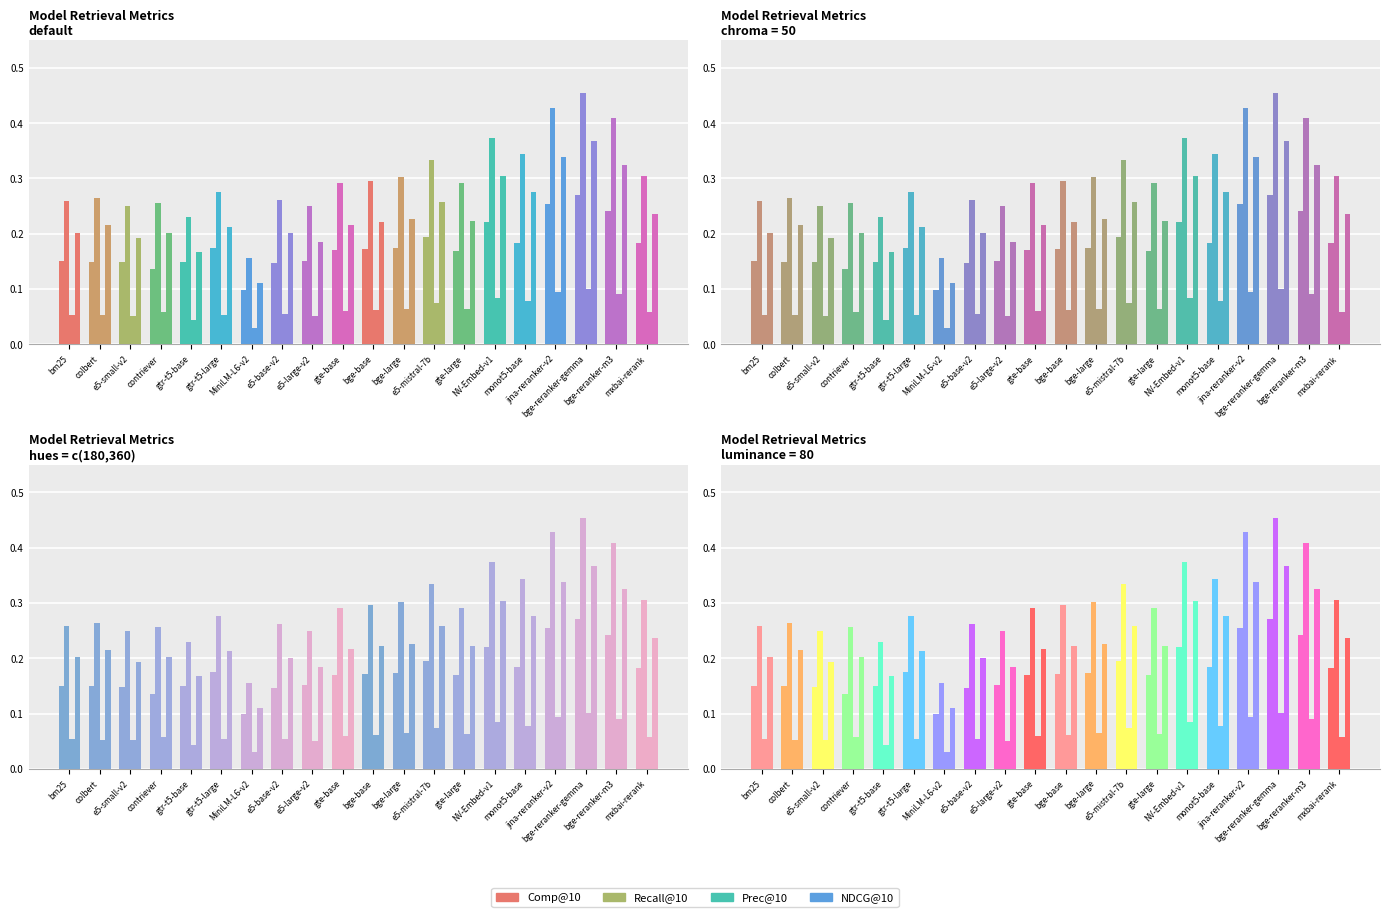

True or false: Comp@10 has a value of 0.1 at bge-base.

False